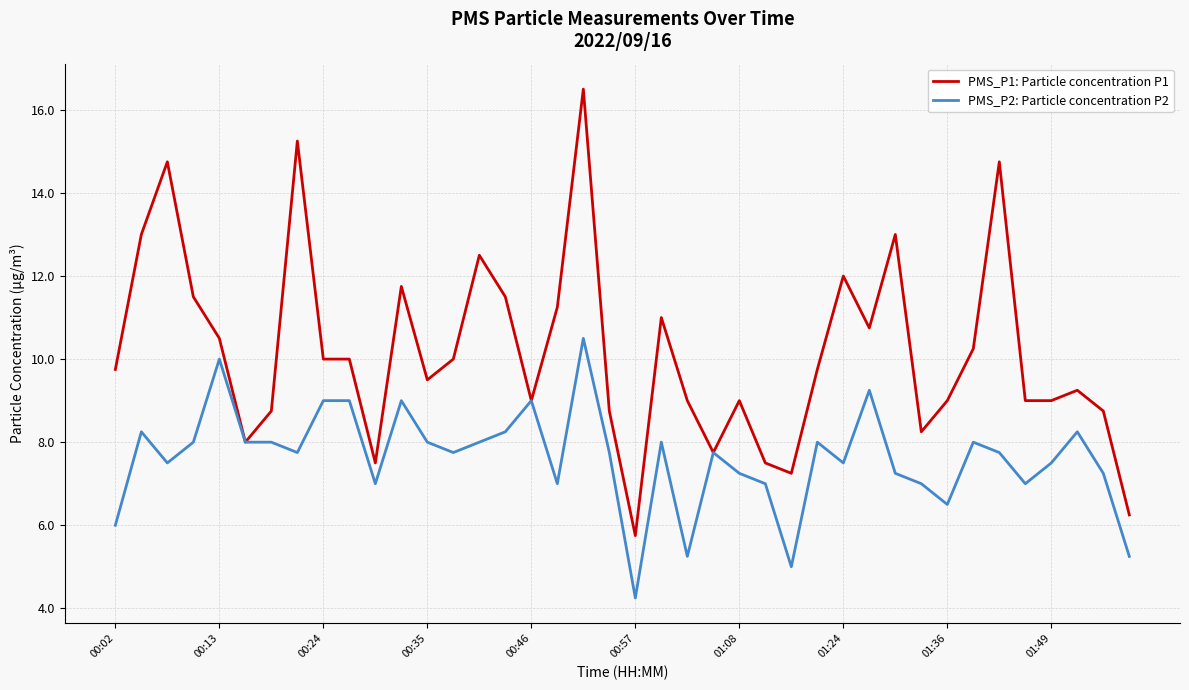

What is the maximum value for PMS_P2: Particle concentration P2?

10.5